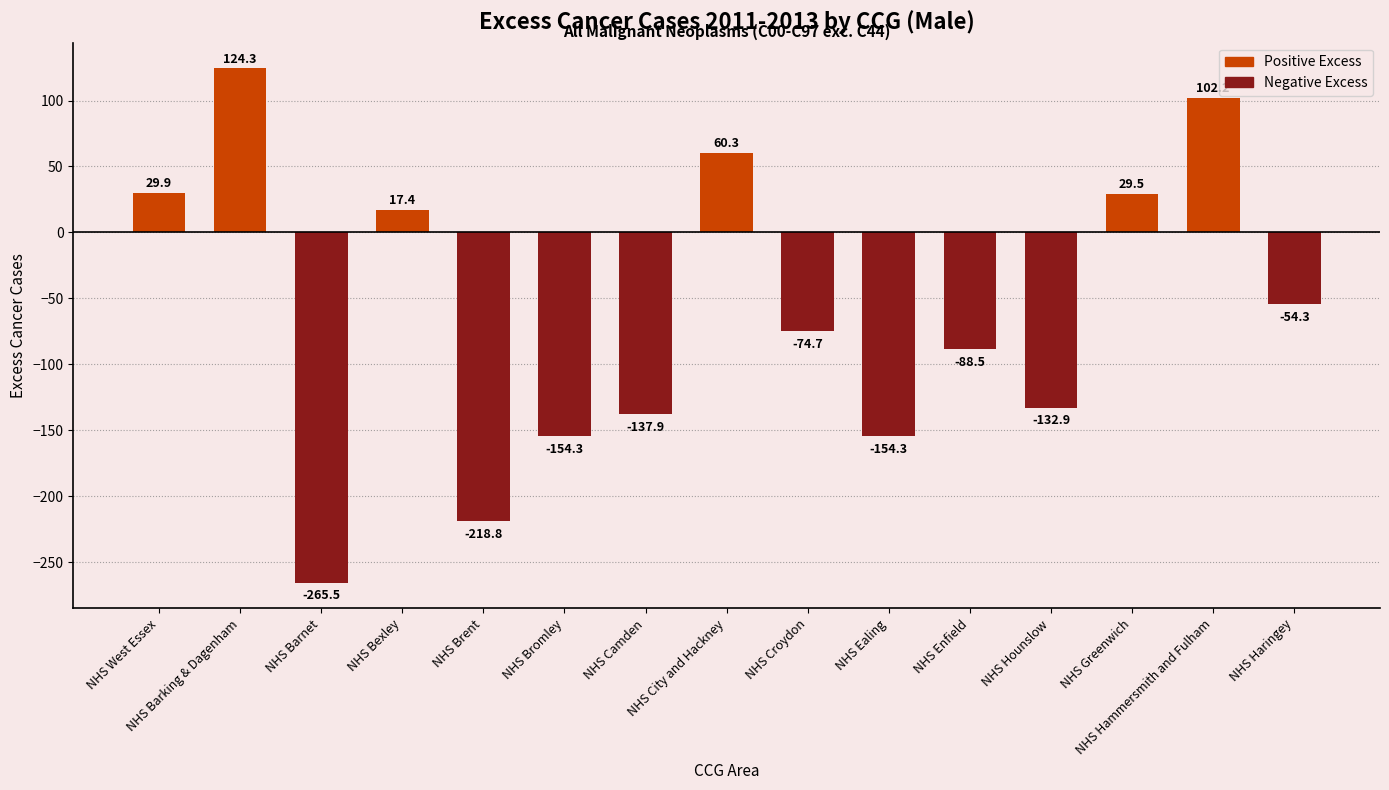

What is the minimum value shown in the chart?

-265.5